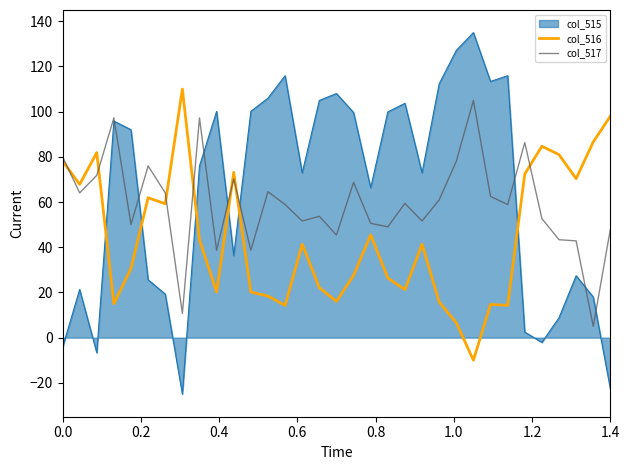

Which series has the largest range (max minus min)?

col_515